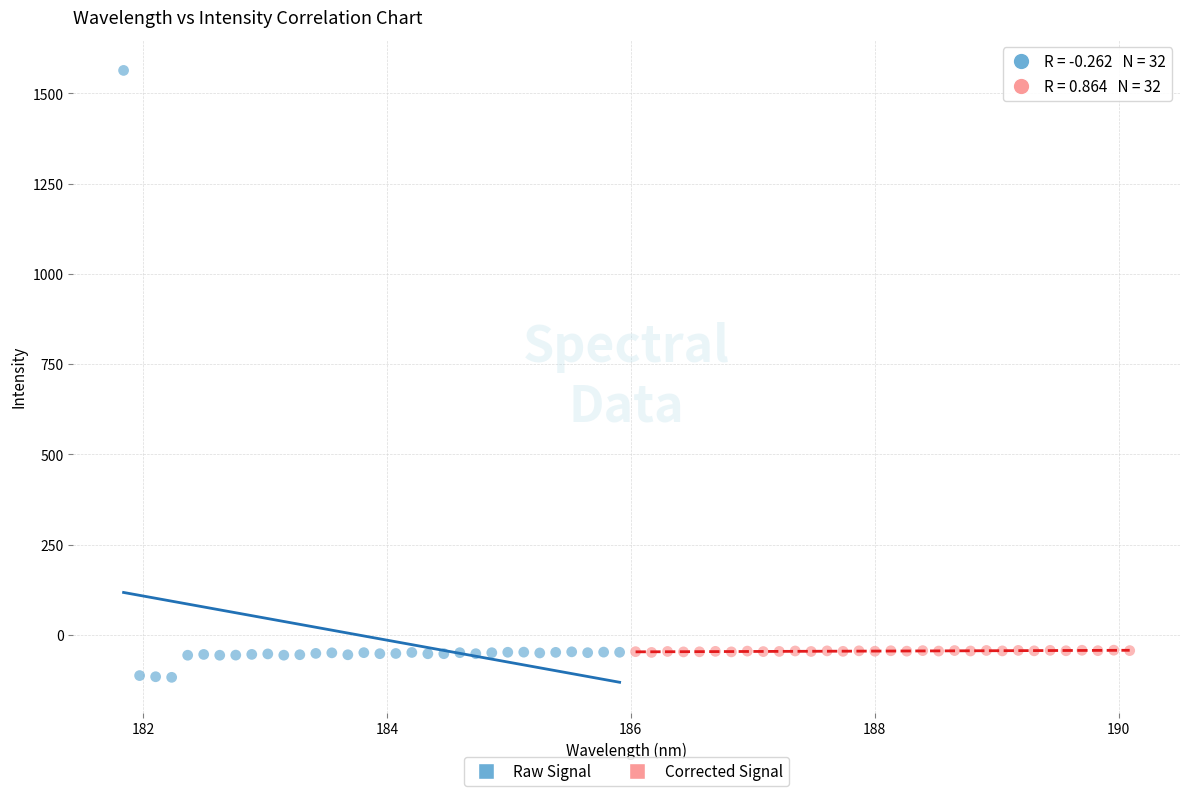

Which series reaches the maximum Y coordinate?

Raw Signal